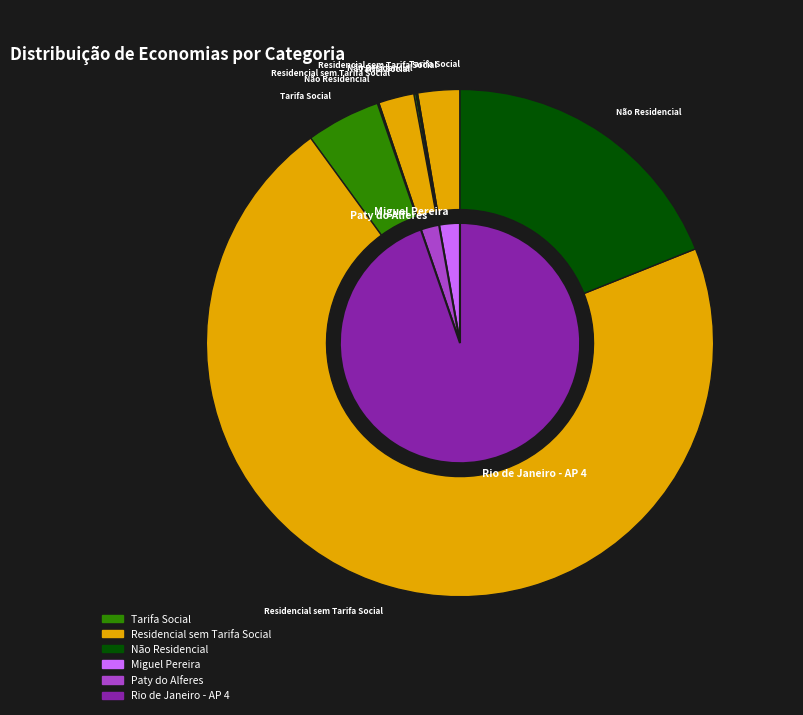

How many segments does this pie chart have?

3